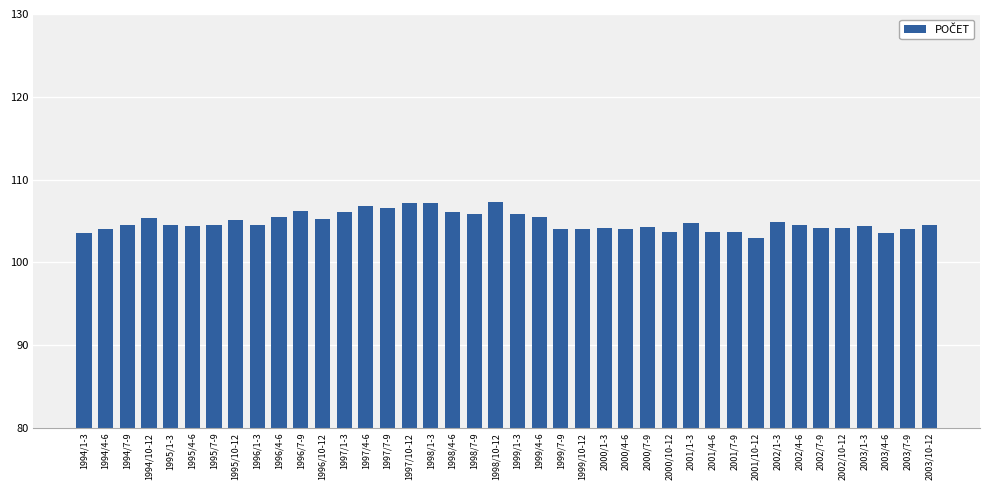

What is the difference between the values at 1995/7-9 and 2001/4-6?

0.9